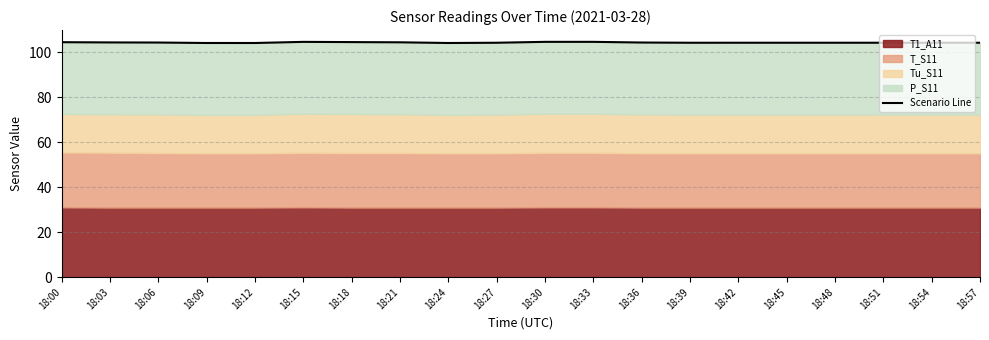

How many points are lower than both their immediate neighbors (excluding endpoints)?

3